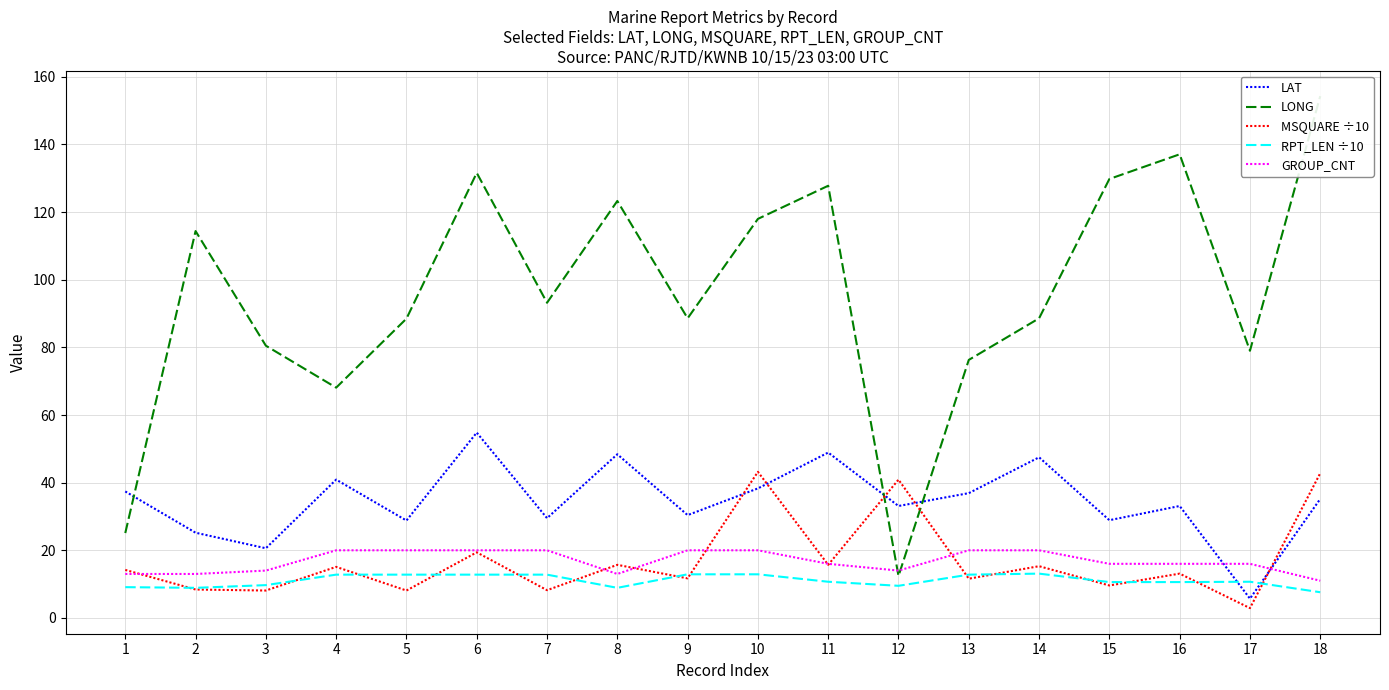

What is the minimum value shown in the chart?

2.9